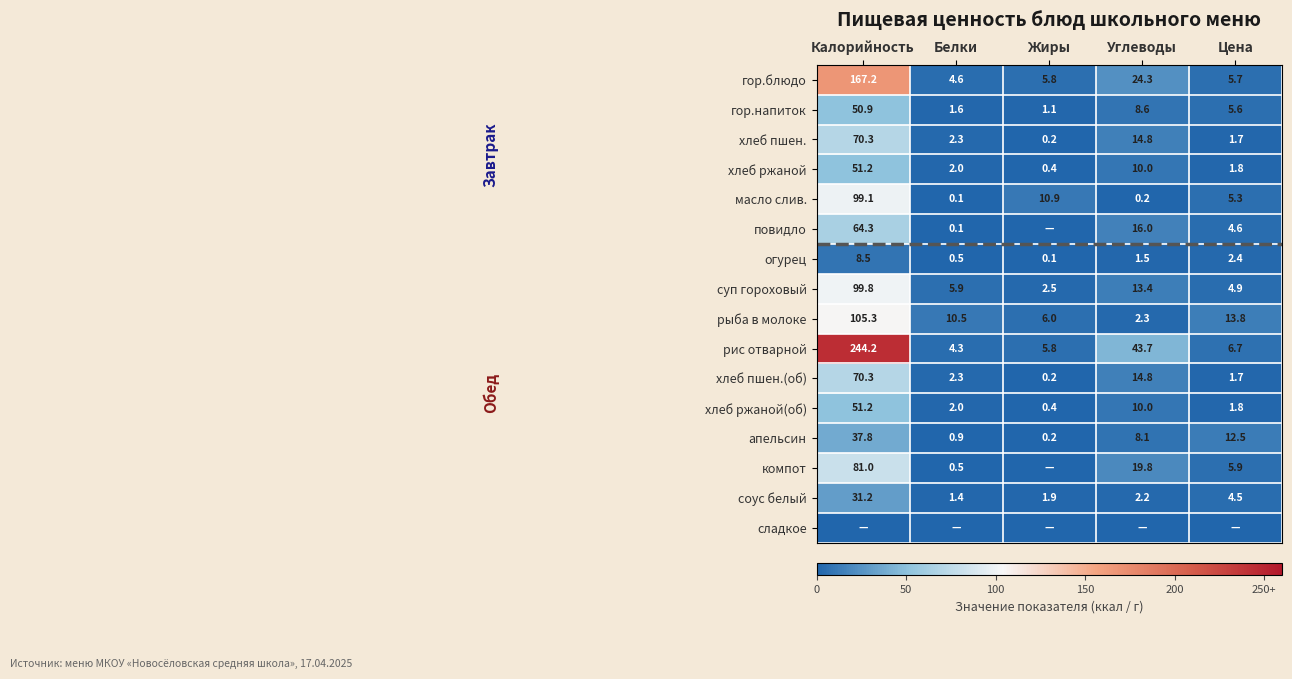

Is it true that огурец equals 0.1 at Жиры?

True